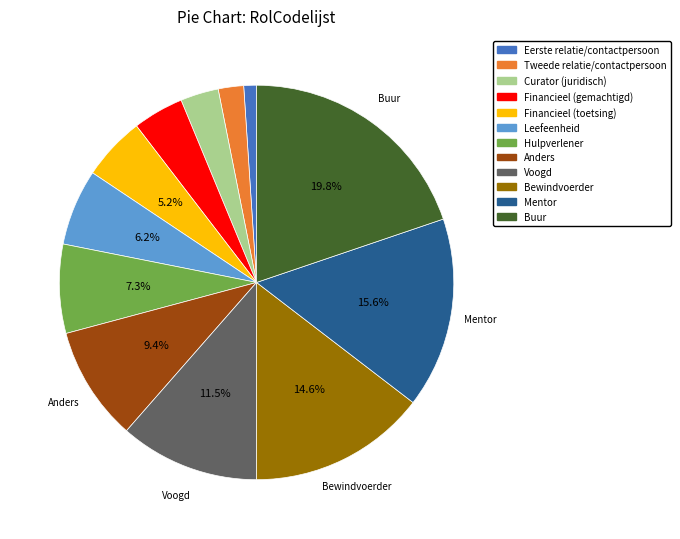

Rank the categories by value from highest to lowest.

Buur, Mentor, Bewindvoerder, Voogd, Anders, Hulpverlener, Leefeenheid, Financieel (toetsing), Financieel (gemachtigd), Curator (juridisch), Tweede relatie/contactpersoon, Eerste relatie/contactpersoon